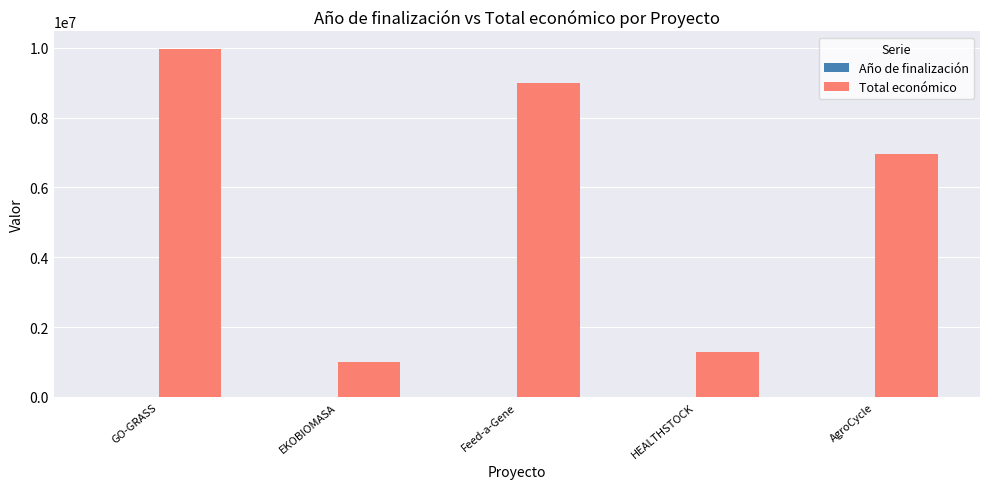

What is the total value across all series at AgroCycle?

6962312